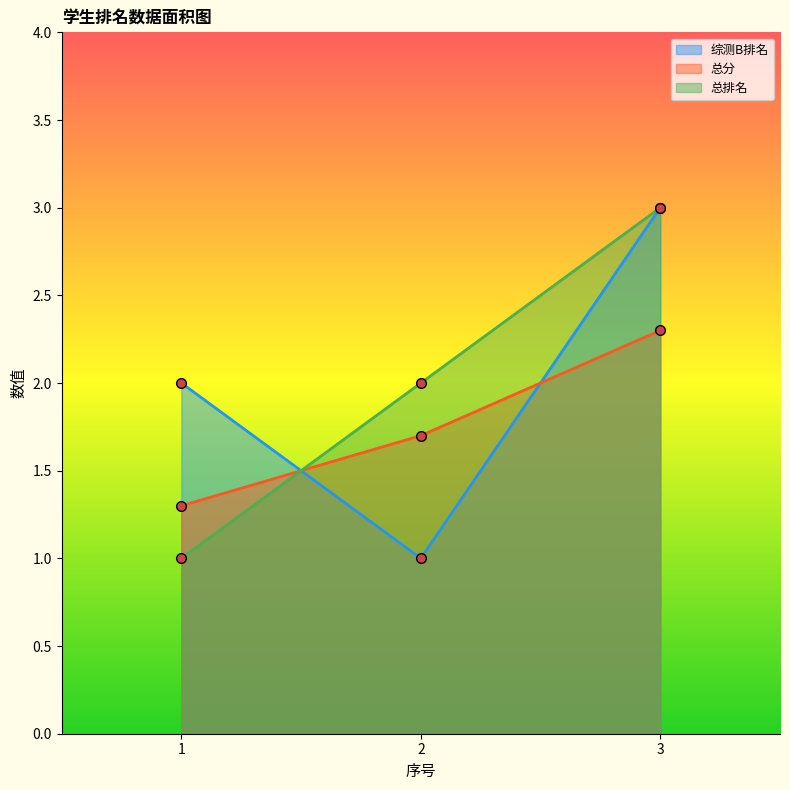

Reading left to right, what are all the values shown in this chart?

综测B排名: 2.0	1.0	3.0
总分: 1.3	1.7	2.3
总排名: 1.0	2.0	3.0